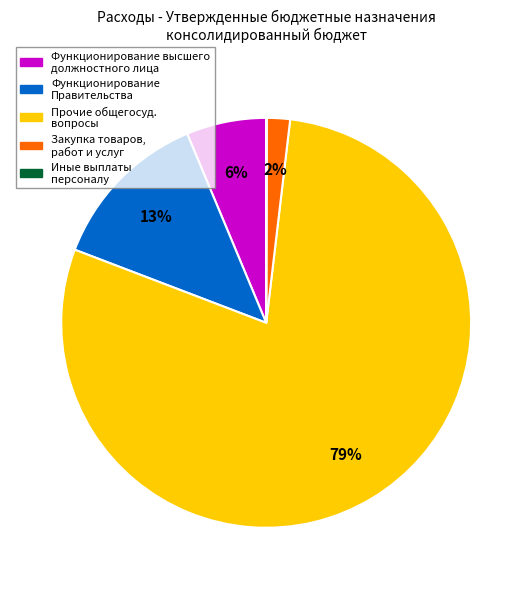

Is there any slice that represents more than half of the pie?

Yes